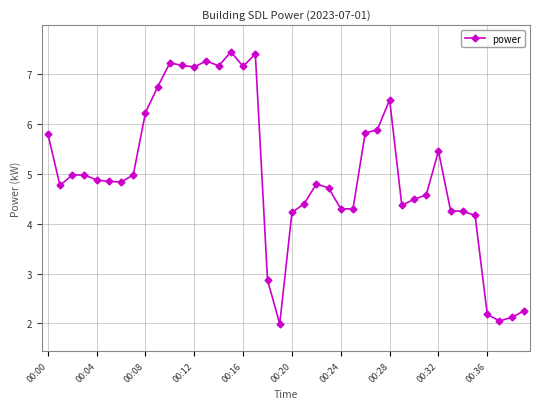

What is the value of the 19th point from the left?

2.9